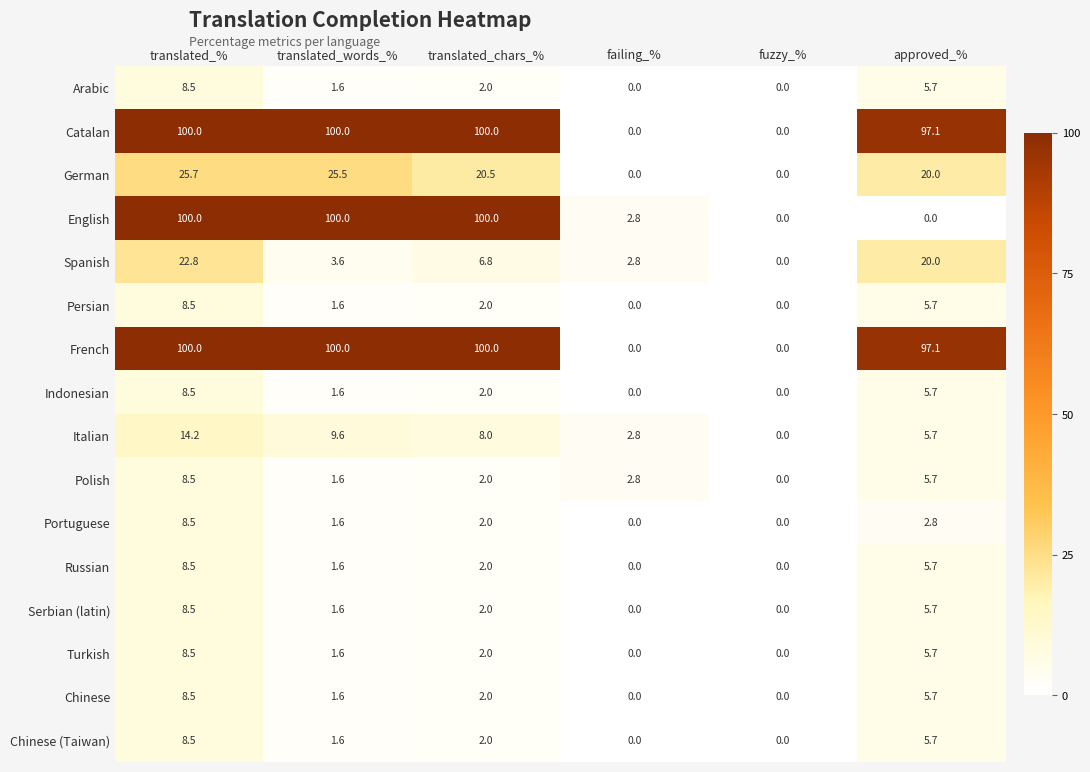

At which label does Italian first exceed 8?

translated_%